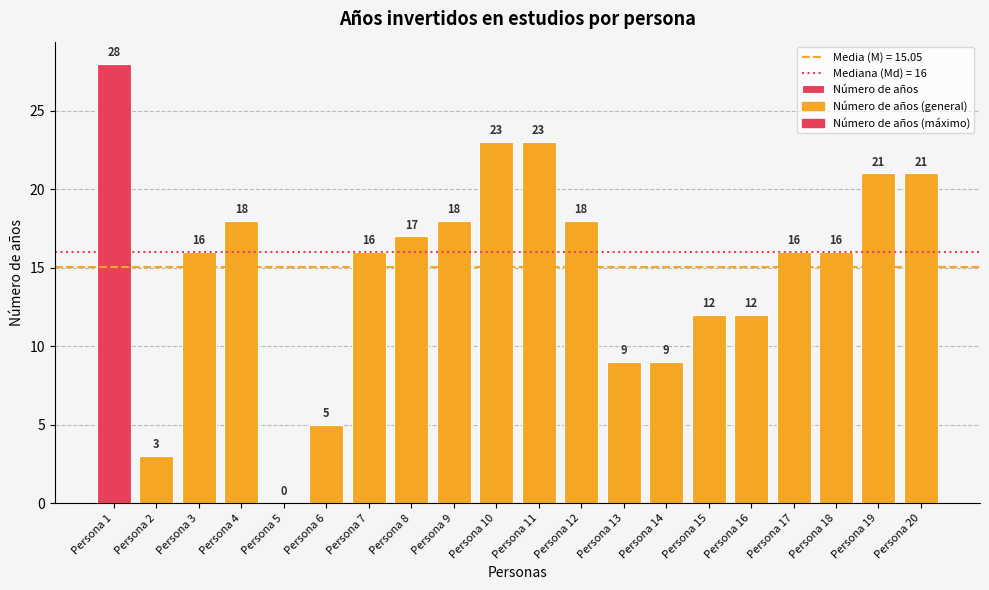

What is the greatest value displayed?

28